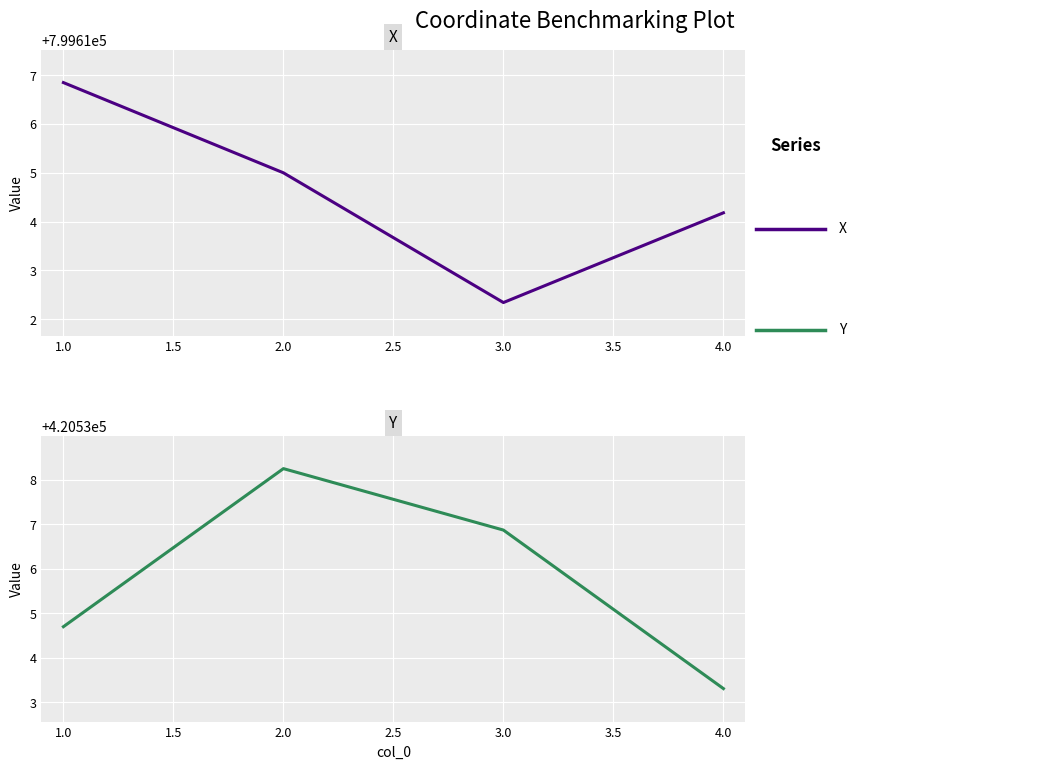

At 1.0, list the series in order from largest to smallest.

X, Y